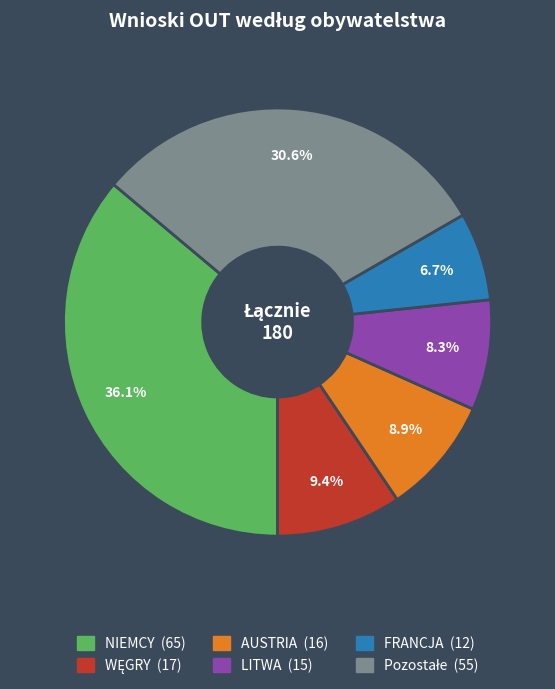

To the nearest percent, what portion does FRANCJA represent?

7%